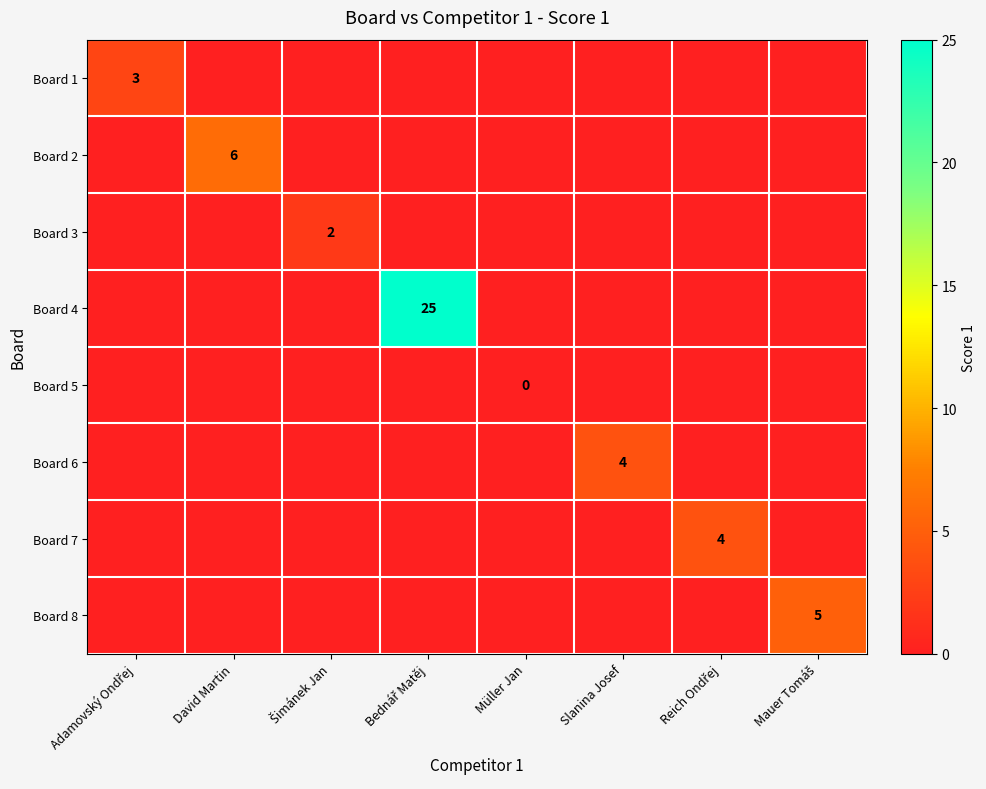

How many data points in Board 7 are above 0?

1